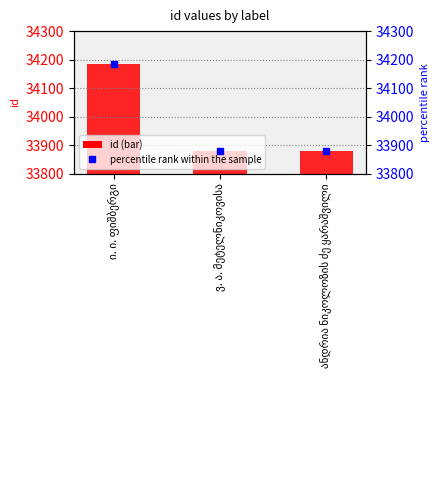

How many data points are less than 33879?

1